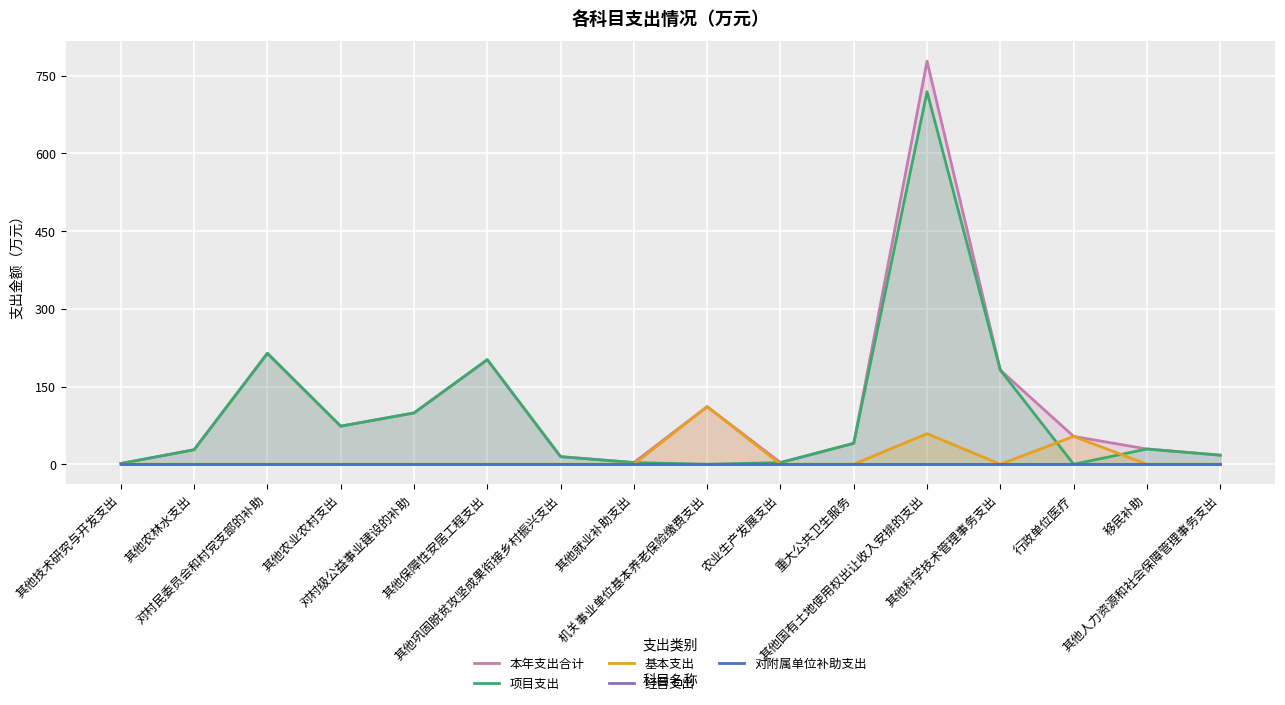

True or false: 对附属单位补助支出 has more than 0 interior local peaks.

False